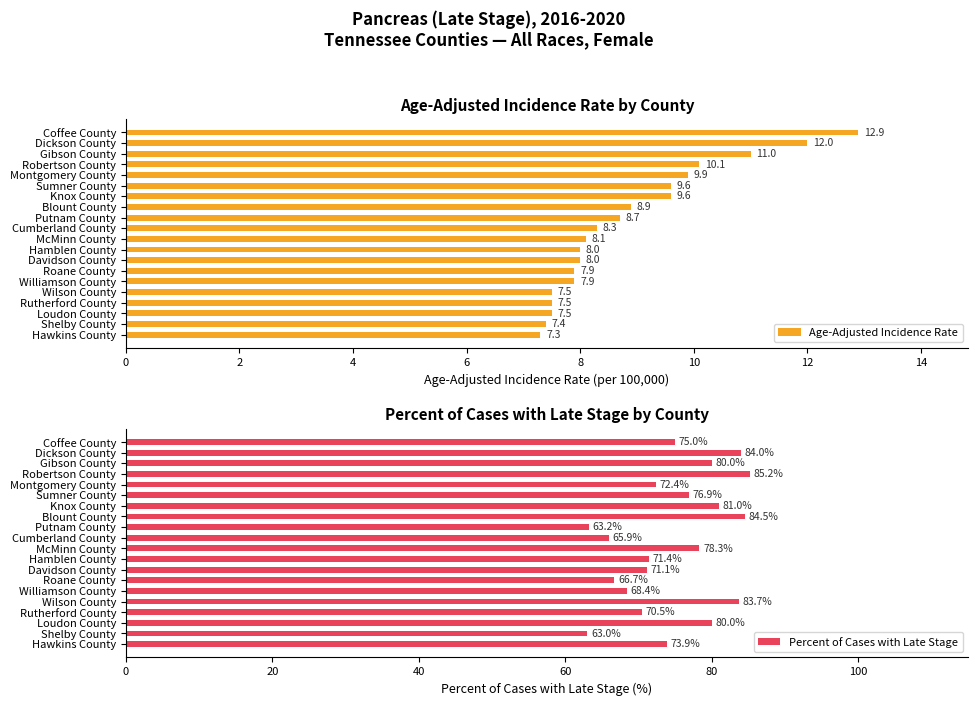

Which series has the widest spread of values?

Percent of Cases with Late Stage